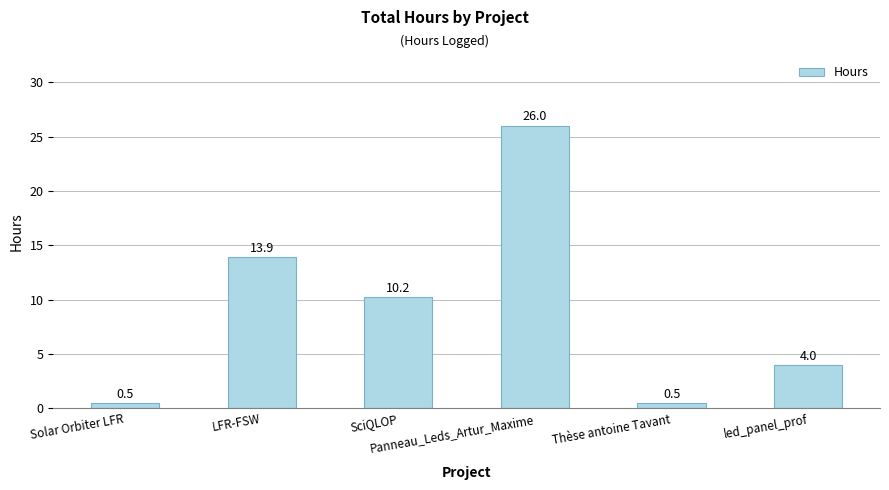

What is the difference between the maximum and minimum values?

25.5